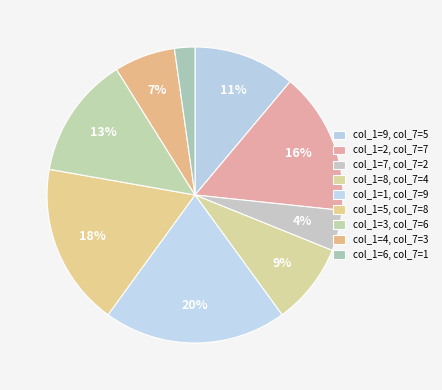

Which category has the biggest portion of the pie?

col_1=1